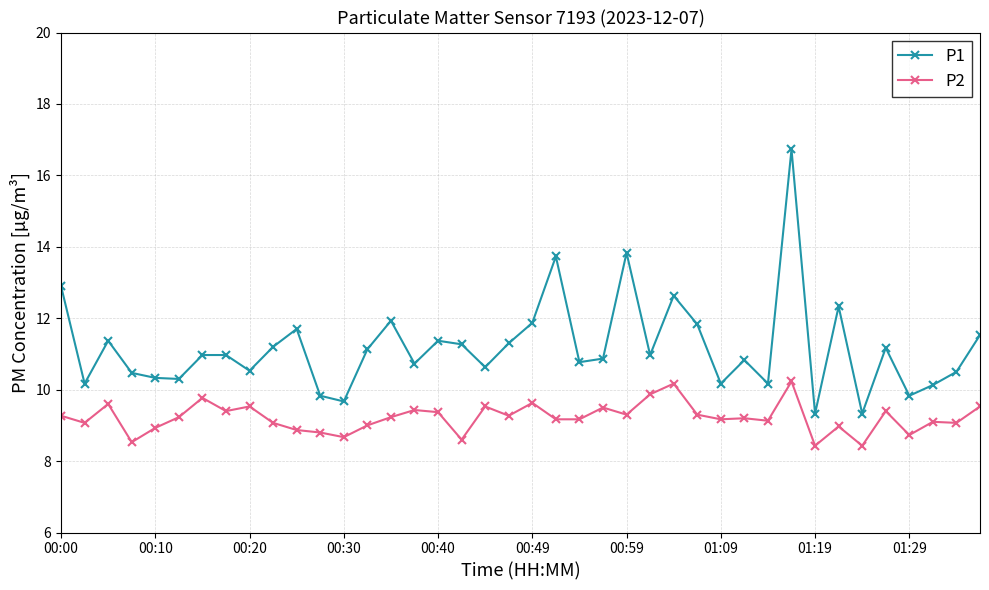

True or false: P2 and P1 cross at least once.

False